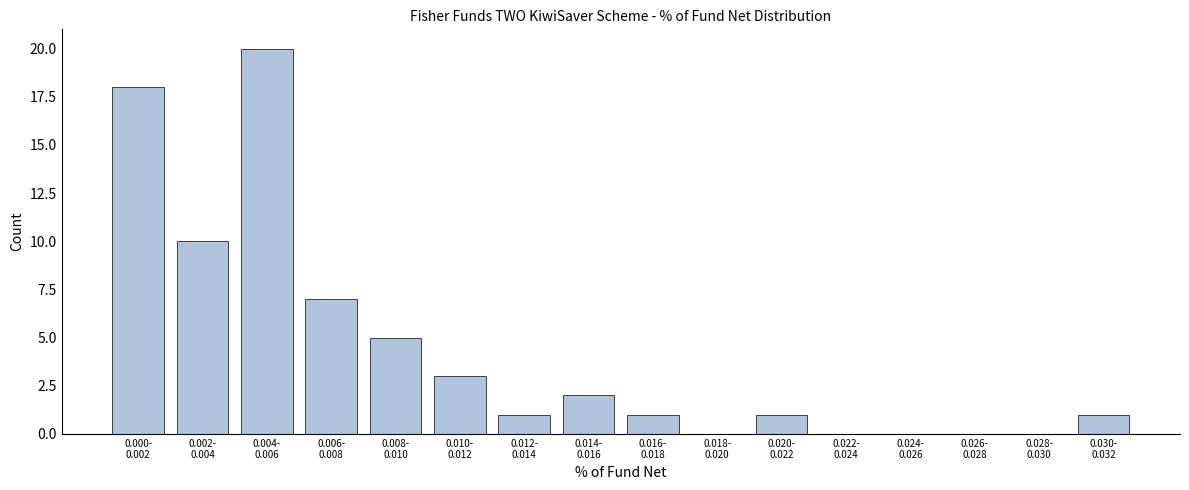

What is the greatest value displayed?

20